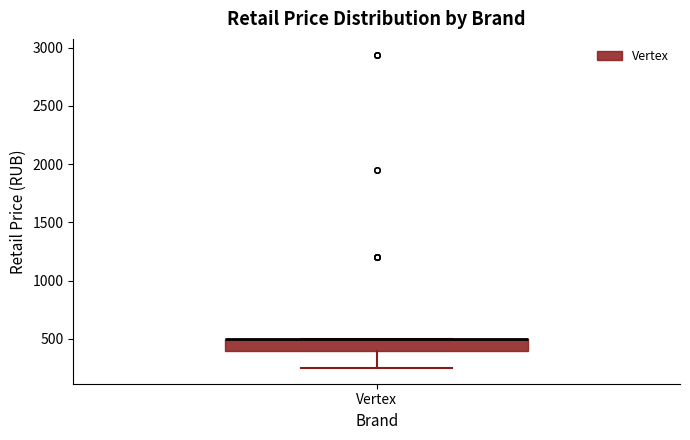

Transcribe this box plot: give where the median line is, the range the box spans, and where the two whiskers end, as read against the y-axis. The values are not printed on the chart, so give them approximately, as read against the axis.

median 500 (drawn on the box's upper edge), box 400 to 500, whiskers 250 to 500